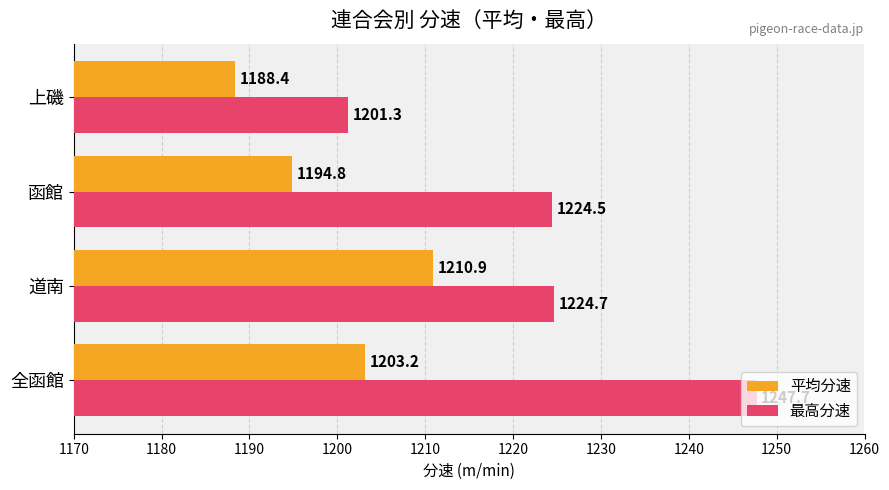

How many data points in 平均分速 are less than 1203?

2